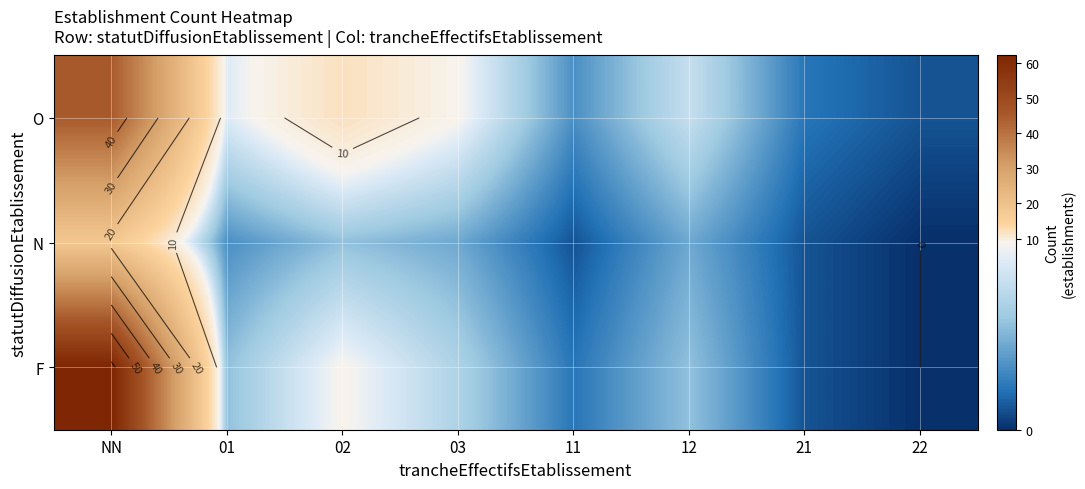

What is the greatest value displayed?

62